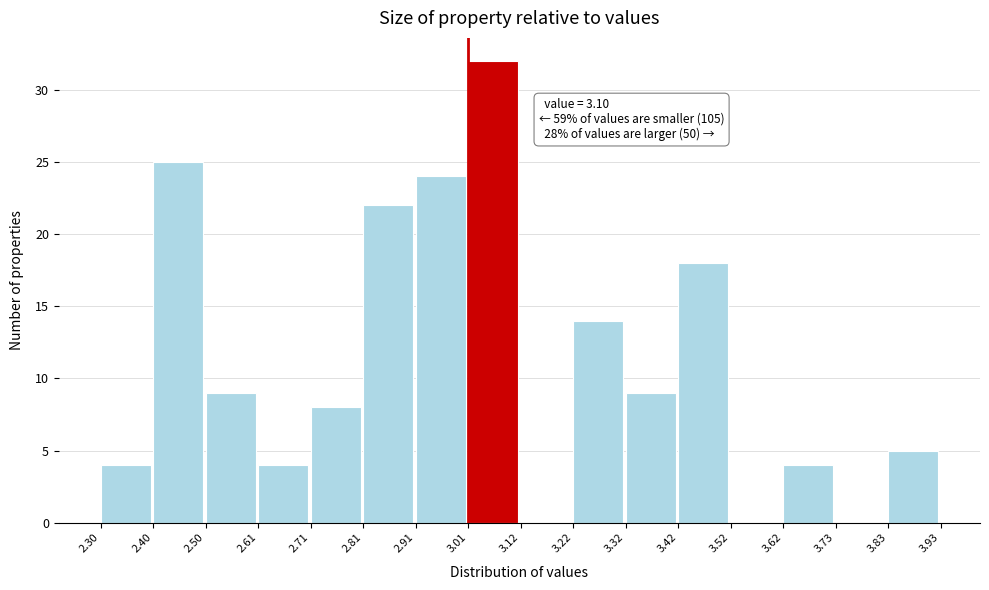

Which range on the x-axis has the tallest bar?

3.01 to 3.12